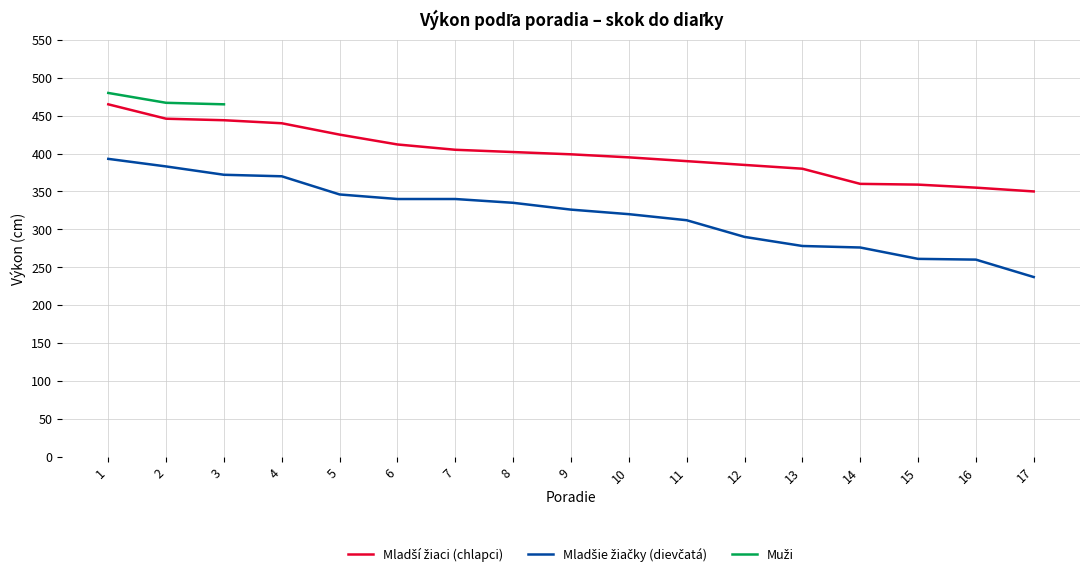

True or false: Mladšie žiačky (dievčatá) and Mladší žiaci (chlapci) cross at least once.

False